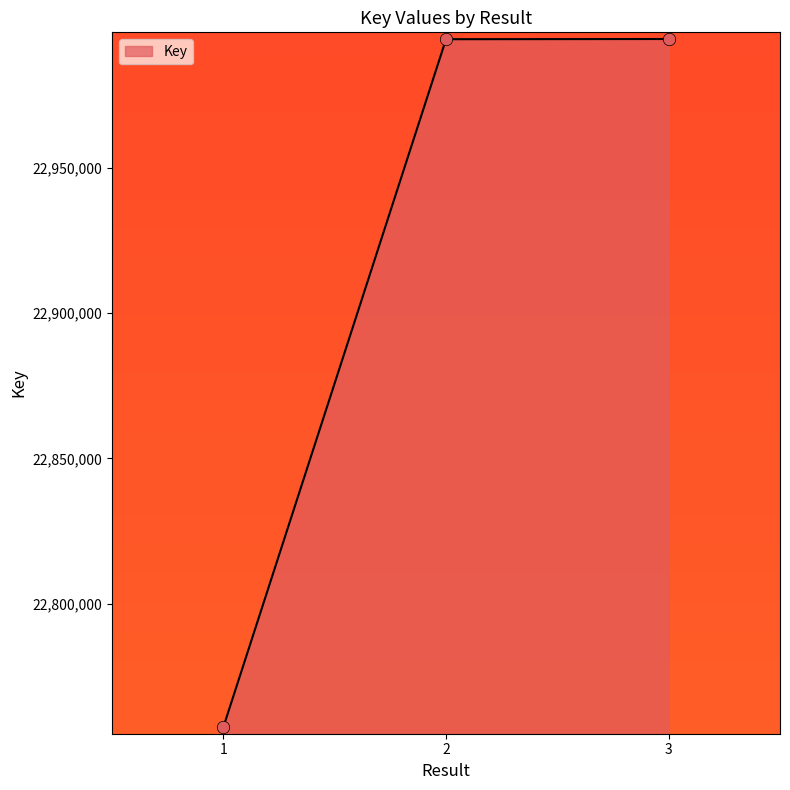

Between 1 and 2, which is larger?

2